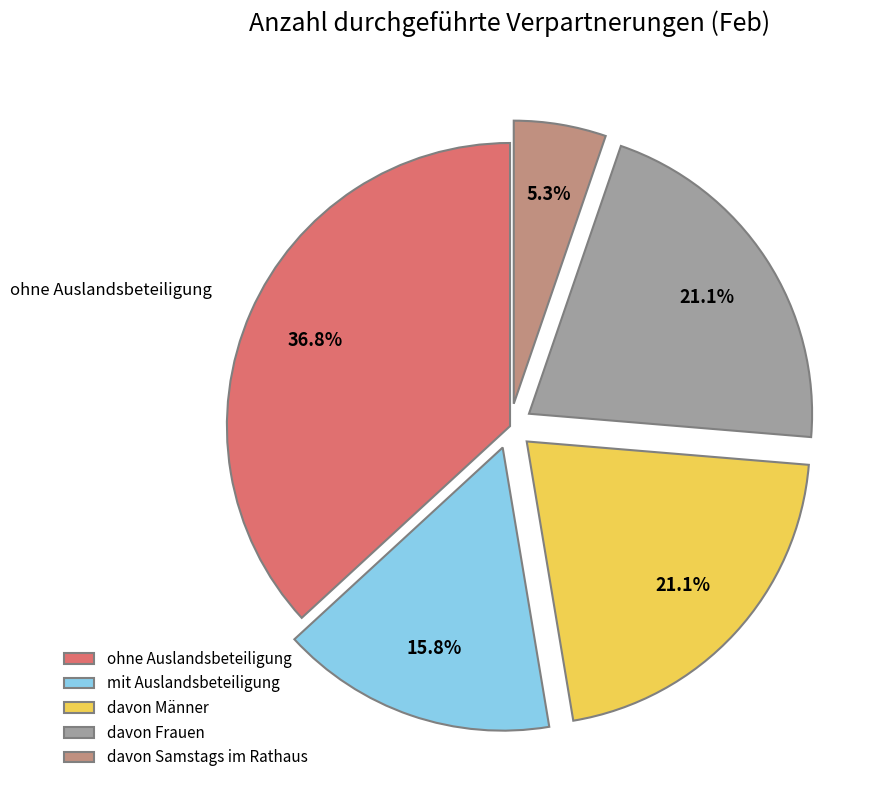

Which has a higher value, davon Frauen or mit Auslandsbeteiligung?

davon Frauen